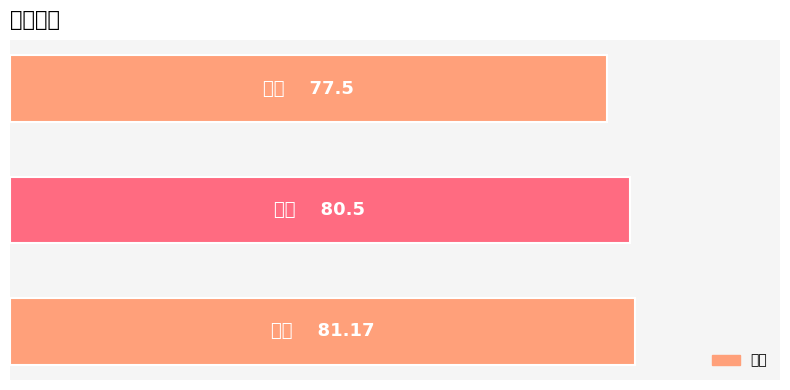

Are the bars horizontal?

Yes